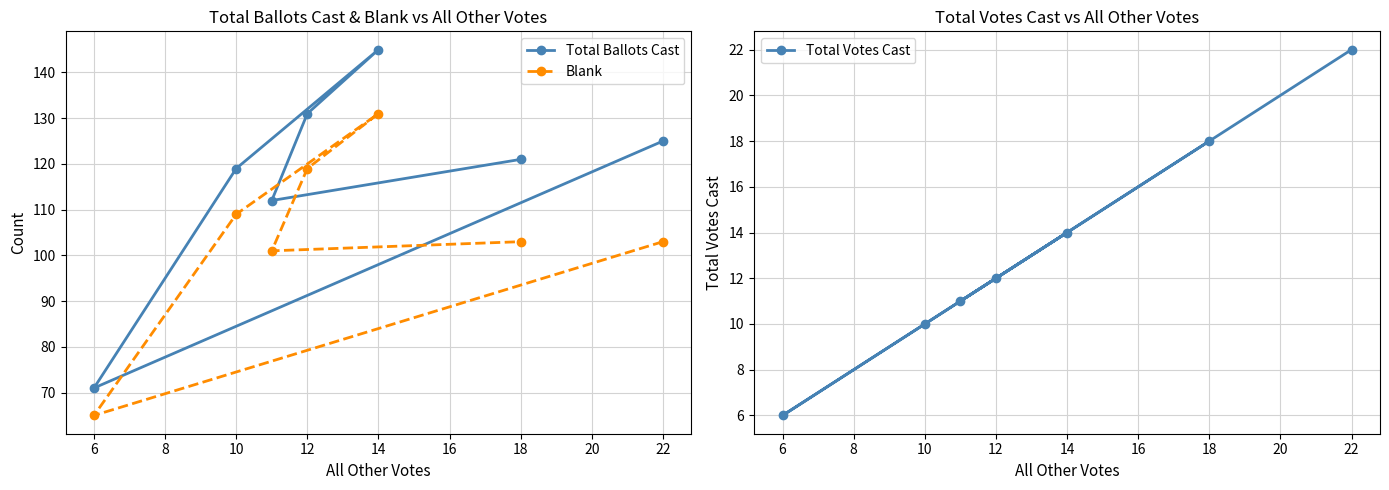

What is the value of the Total Ballots Cast point at the 6th from the left?

112